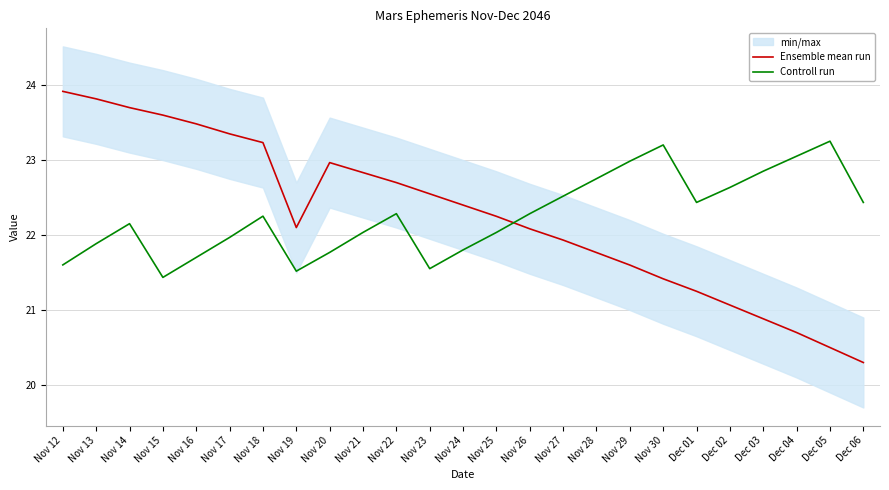

How many interior local peaks does the Controll run series have?

5